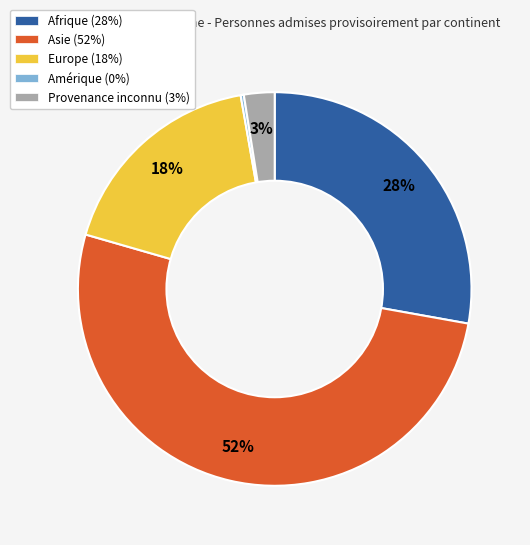

The Asie slice represents 52% of the pie. True or false?

True